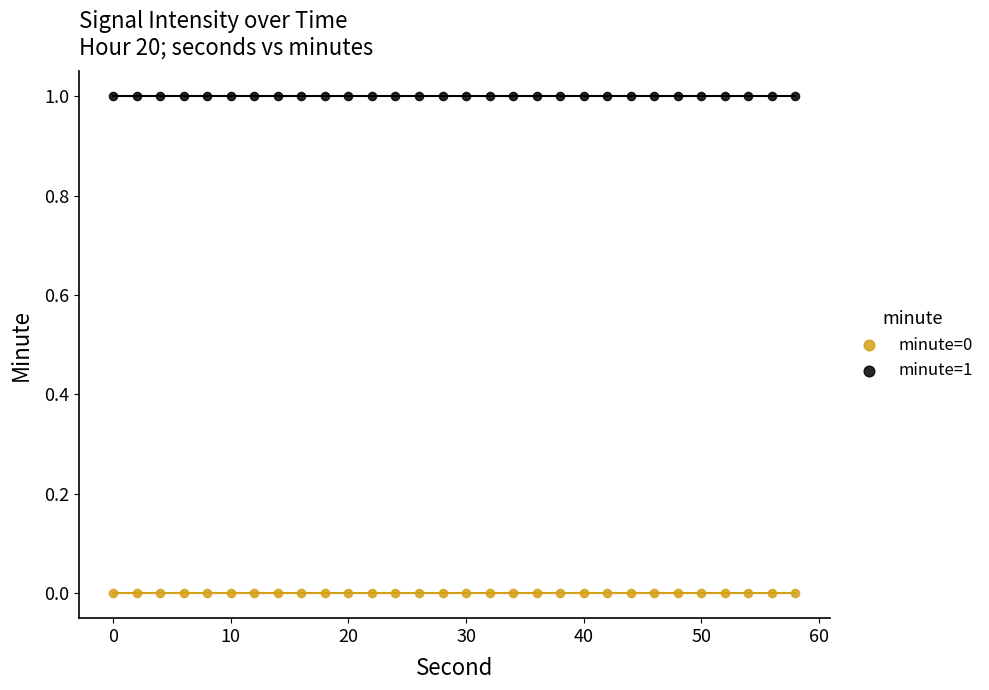

Which series contains the lowest Y value?

minute=0